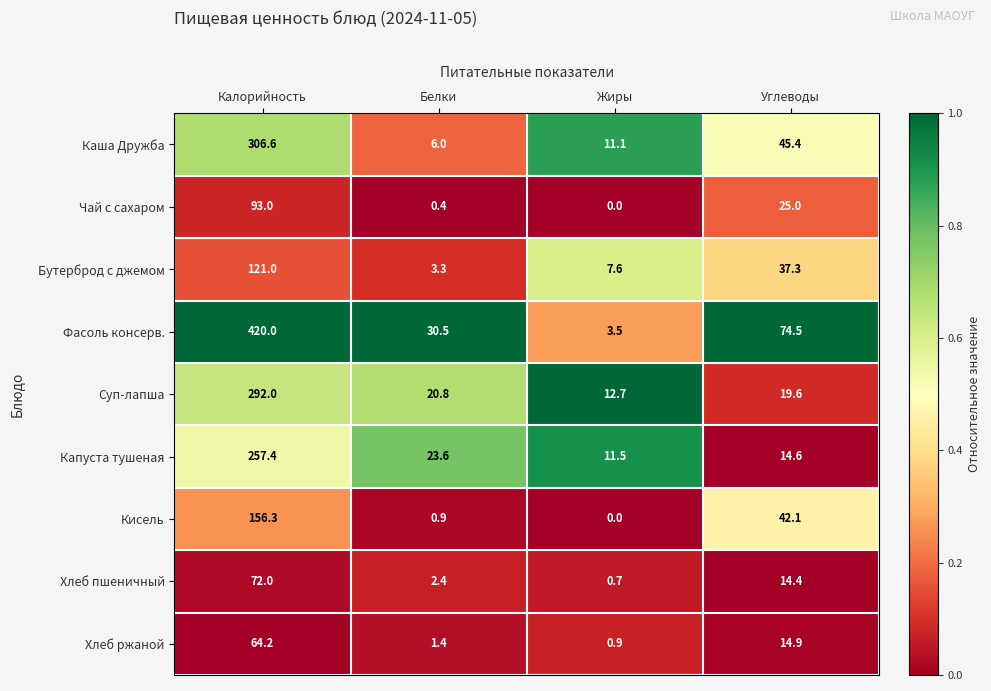

How many series are shown in this chart?

9